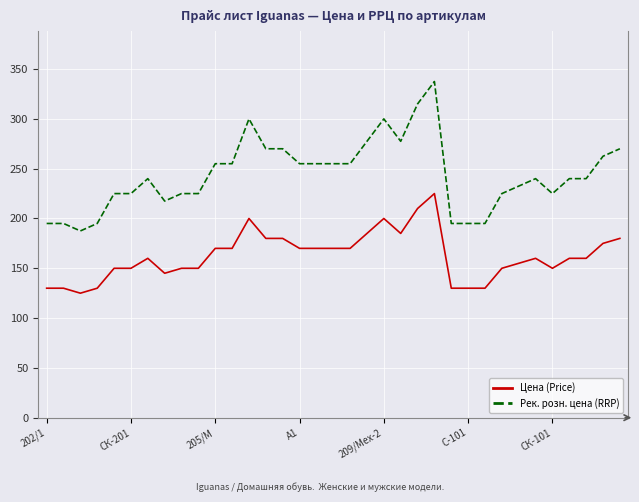

What is the difference between the maximum and minimum values in the Рек. розн. цена (RRP) series?

150.0